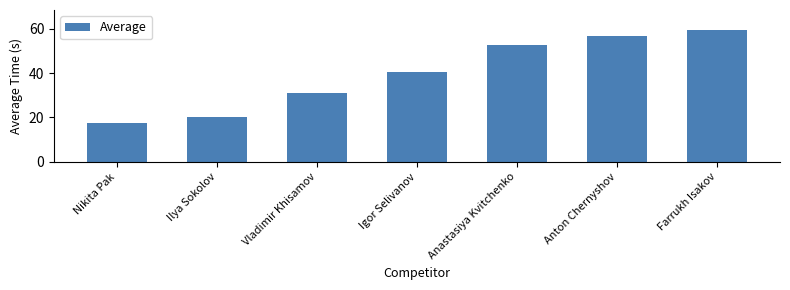

Rank the categories by value from lowest to highest.

Nikita Pak, Ilya Sokolov, Vladimir Khisamov, Igor Selivanov, Anastasiya Kvitchenko, Anton Chernyshov, Farrukh Isakov